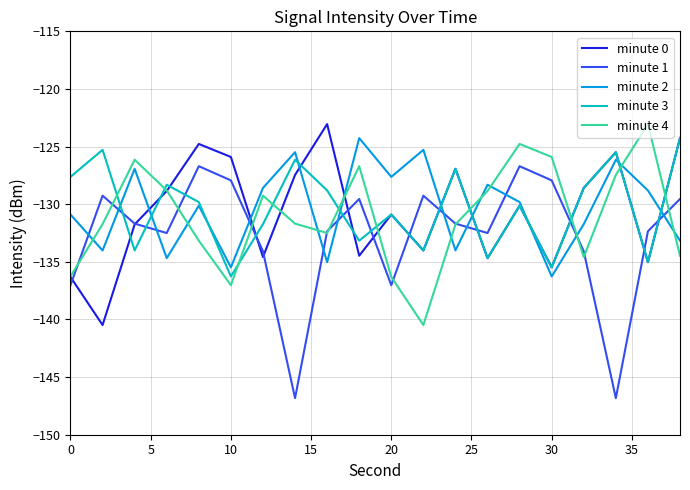

What is the maximum value for minute 1?

-126.7